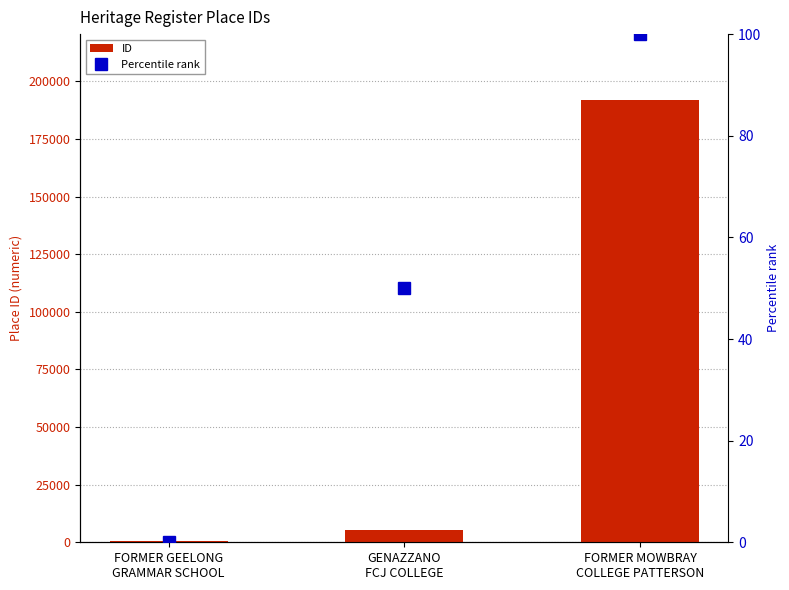

What is the difference between the highest and lowest values at FORMER MOWBRAY
COLLEGE PATTERSON?

191661